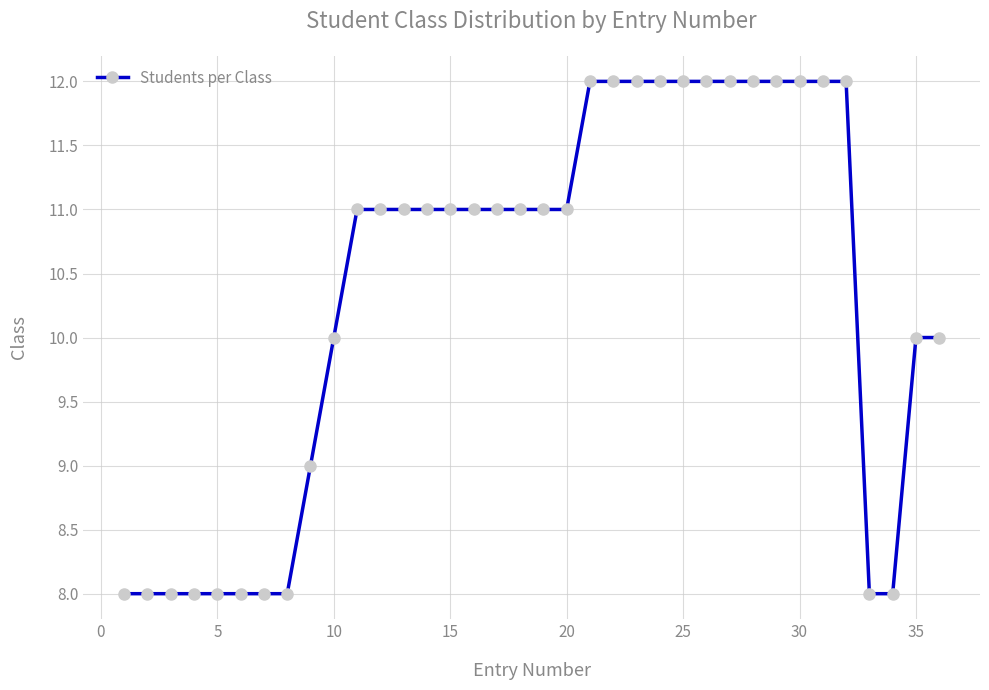

What is the smallest value displayed?

8